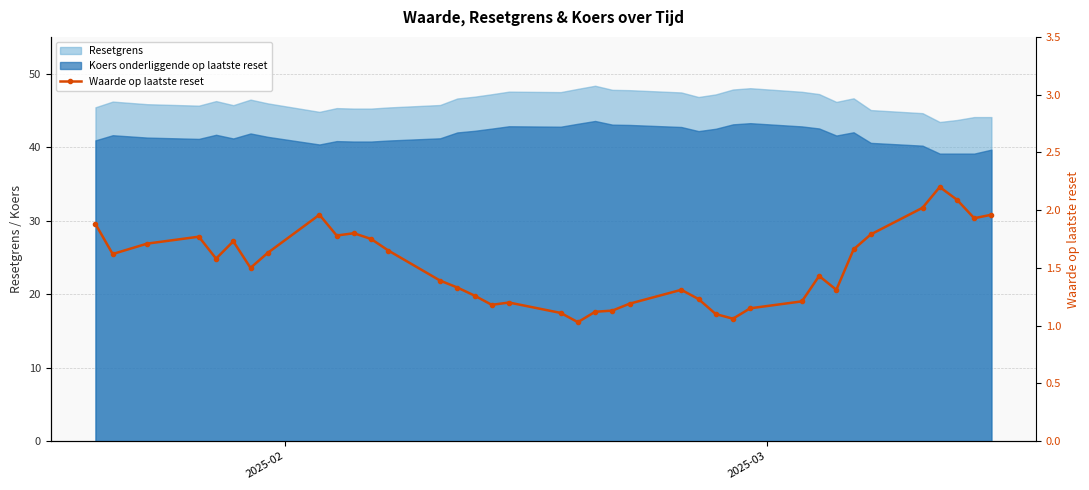

What is the smallest value displayed?

1.0